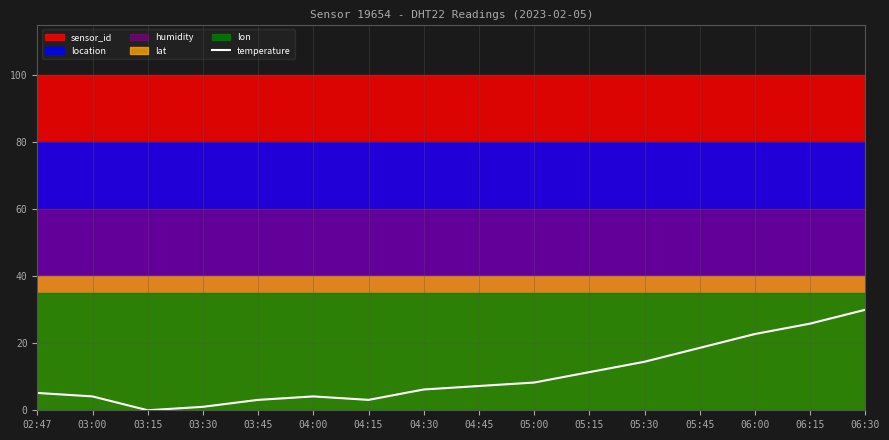

Which has a higher value, 03:45 or 06:00?

06:00